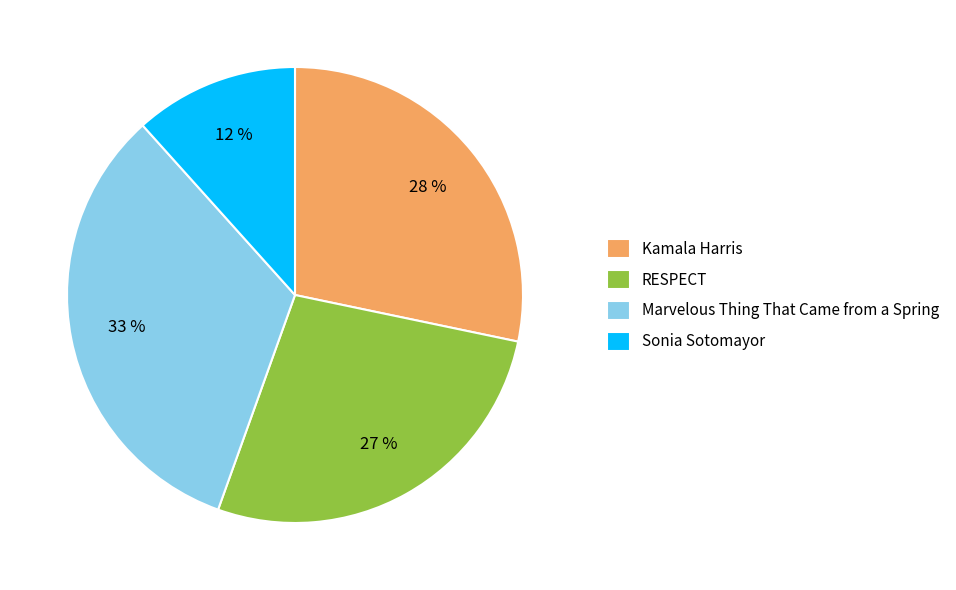

True or false: Kamala Harris accounts for 28% of the total.

True